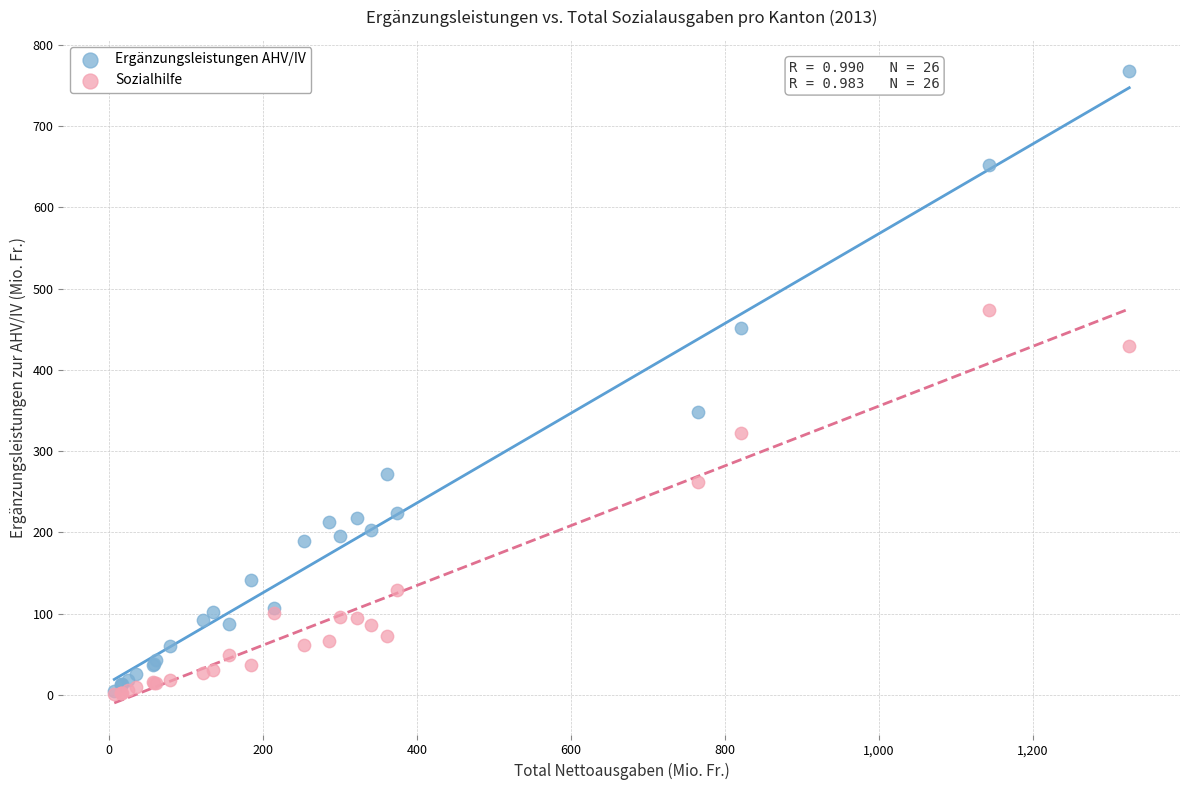

Across all series, what Y value is closest to 384?

347.8